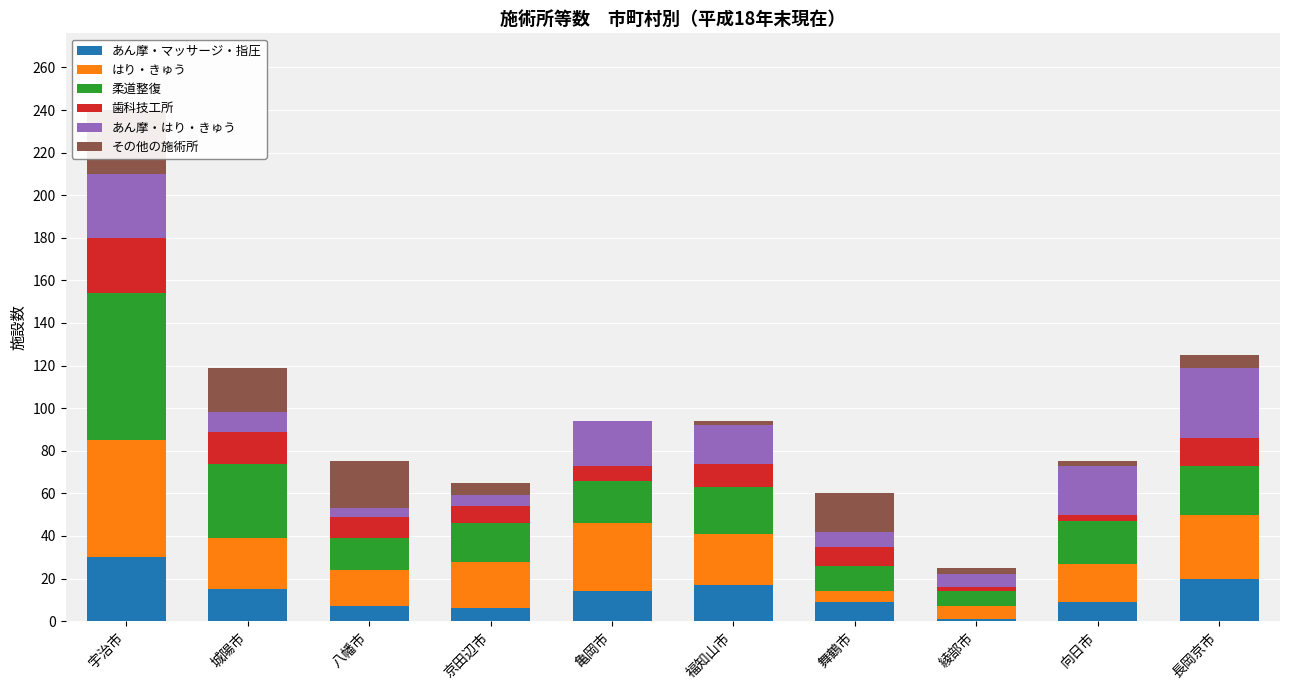

Reading left to right, list all the values displayed in this chart.

あん摩・マッサージ・指圧: 30	15	7	6	14	17	9	1	9	20
はり・きゅう: 55	24	17	22	32	24	5	6	18	30
柔道整復: 69	35	15	18	20	22	12	7	20	23
歯科技工所: 26	15	10	8	7	11	9	2	3	13
あん摩・はり・きゅう: 30	9	4	5	21	18	7	6	23	33
その他の施術所: 30	21	22	6	0	2	18	3	2	6